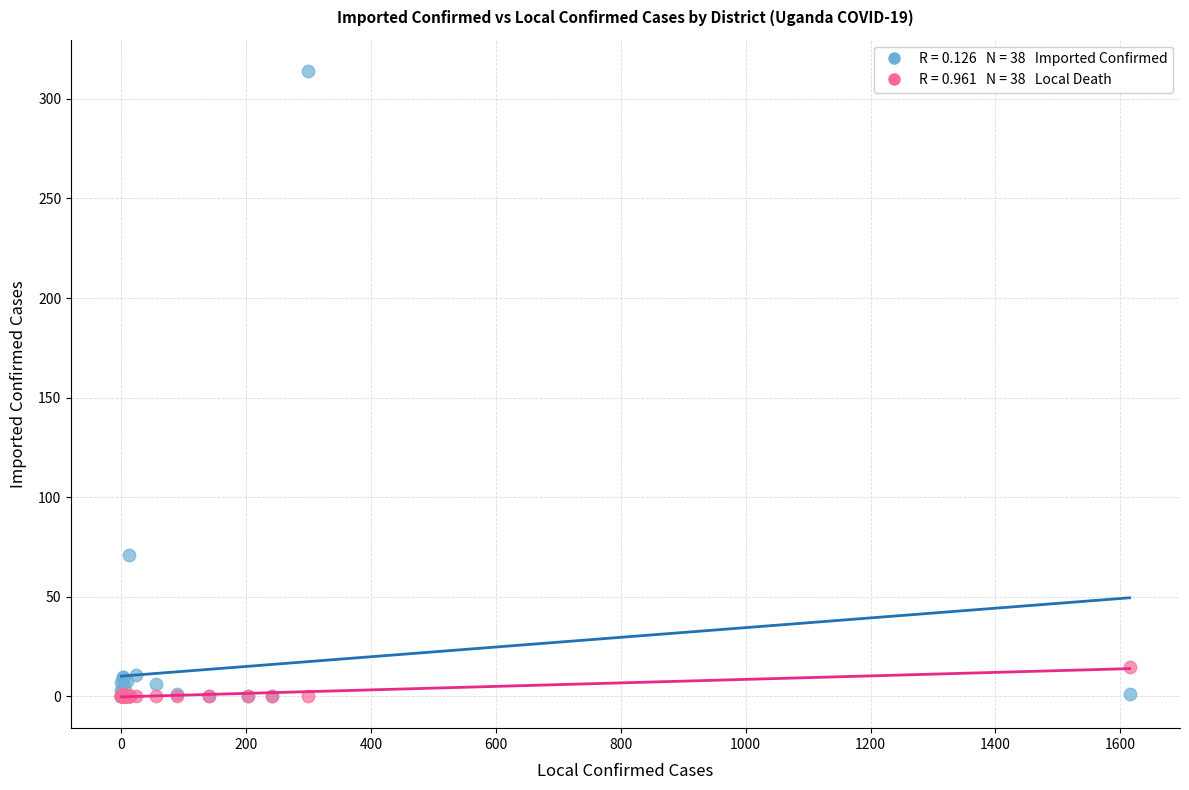

Across all series, what Y value is closest to 157?

71